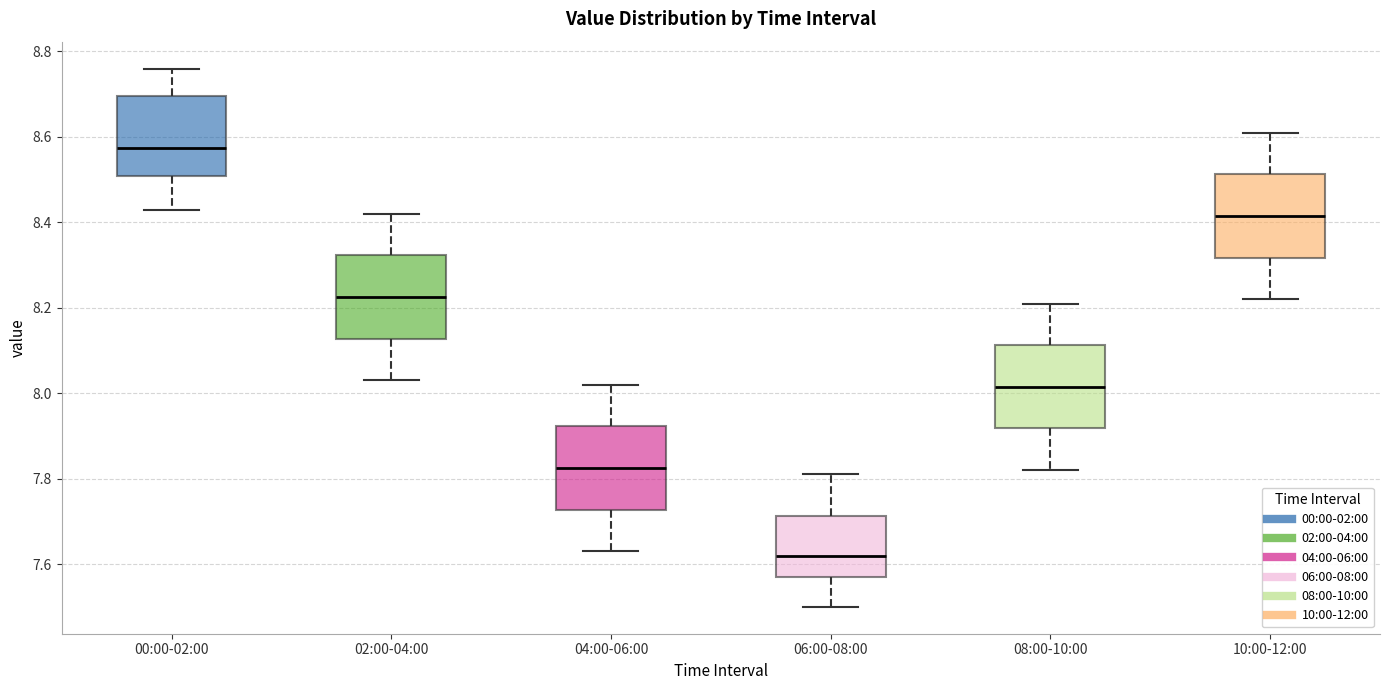

Reading left to right, transcribe this box plot: for each box, give where its median line is, the range the box spans, and where its two whiskers end, as read against the y-axis. The values are not printed on the chart, so give them approximately, as read against the axis.

00:00-02:00: median 8.58, box 8.50 to 8.70, whiskers 8.44 to 8.76
02:00-04:00: median 8.22, box 8.12 to 8.32, whiskers 8.04 to 8.42
04:00-06:00: median 7.82, box 7.72 to 7.92, whiskers 7.64 to 8.02
06:00-08:00: median 7.62, box 7.58 to 7.72, whiskers 7.50 to 7.82
08:00-10:00: median 8.02, box 7.92 to 8.12, whiskers 7.82 to 8.22
10:00-12:00: median 8.42, box 8.32 to 8.52, whiskers 8.22 to 8.62